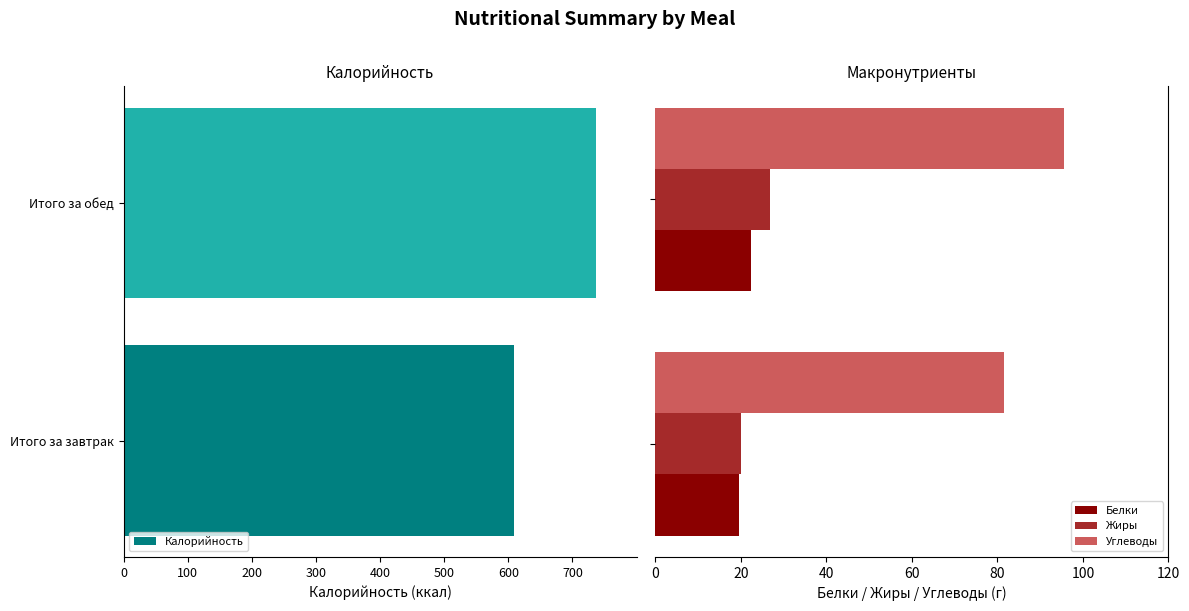

What is the minimum value for Углеводы?

81.4